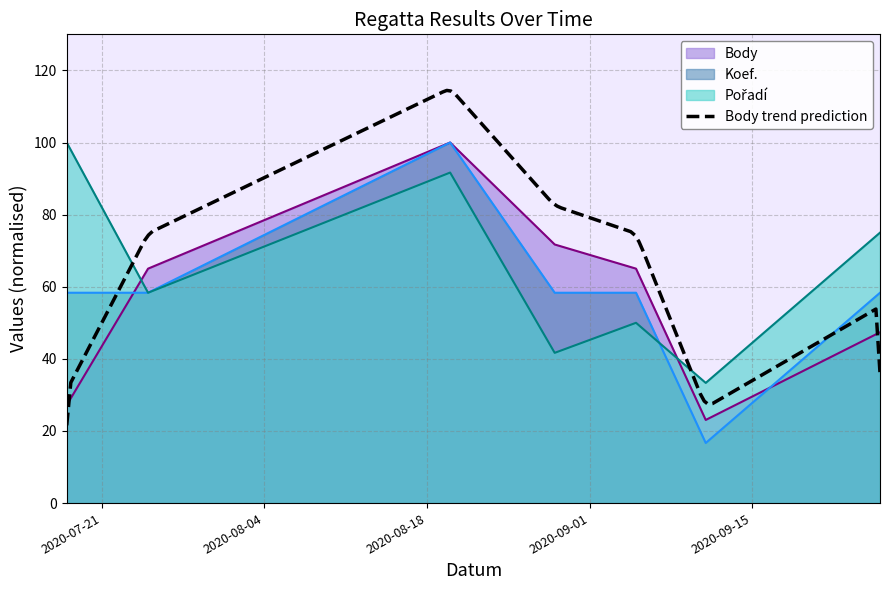

The value of Koef. at 2020-09-11 is 25.4. True or false?

False